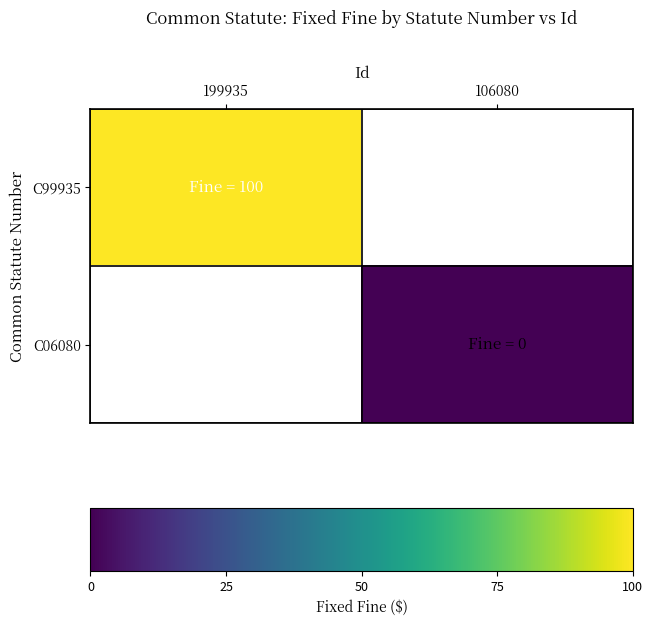

Rank the series by their average value, from highest to lowest.

C99935, C06080